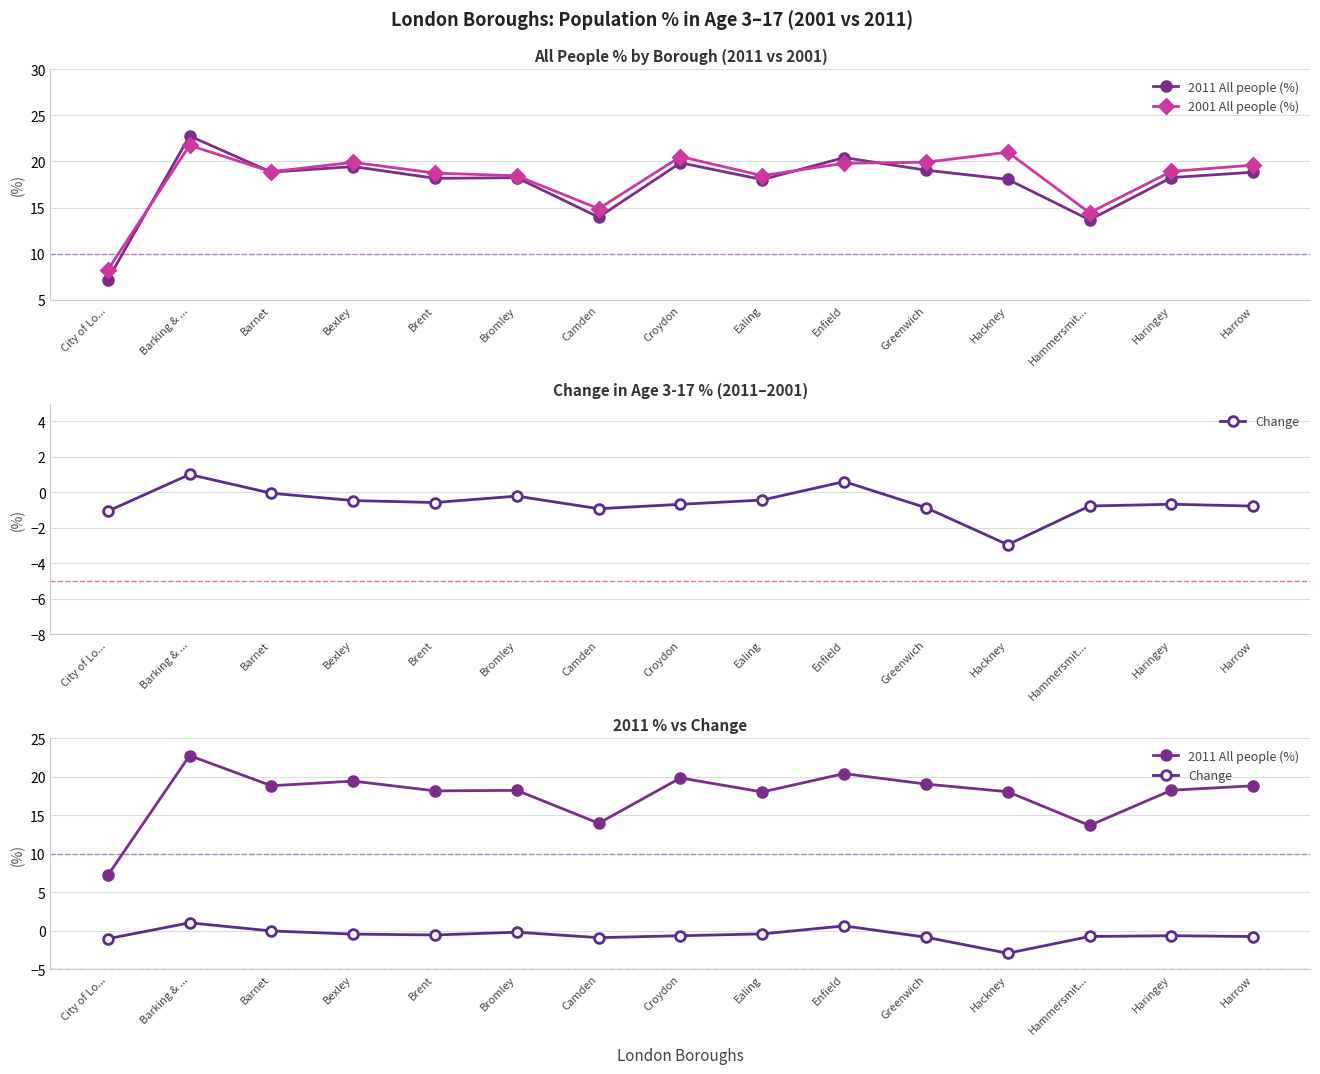

True or false: 2001 All people (%) and Change intersect in this chart.

False